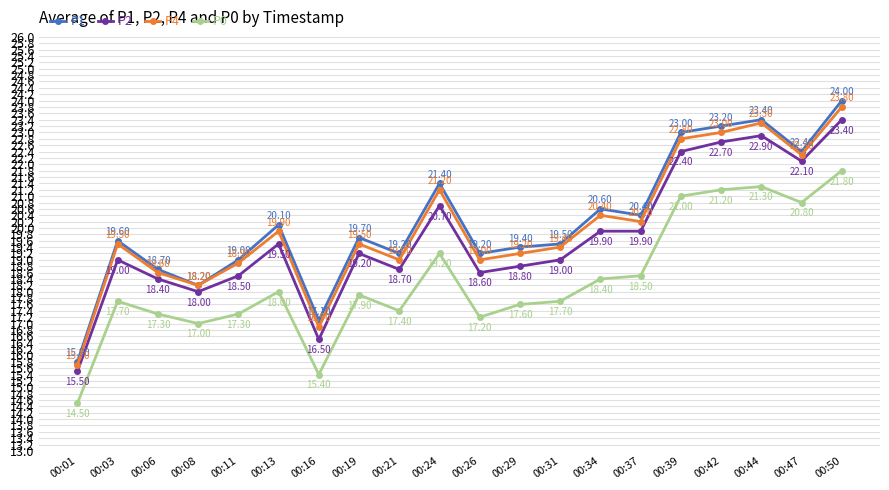

Where does the P4 series first go above 19?

00:03